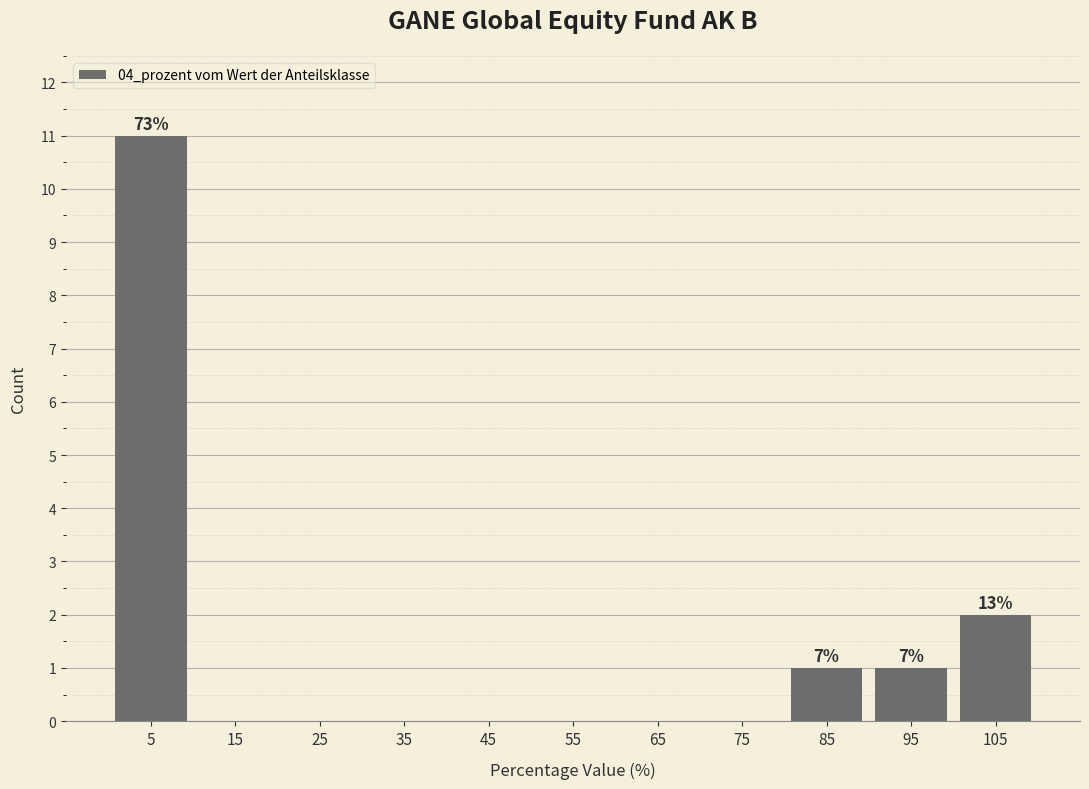

Over which range of the x-axis is the bar tallest?

0 to 10